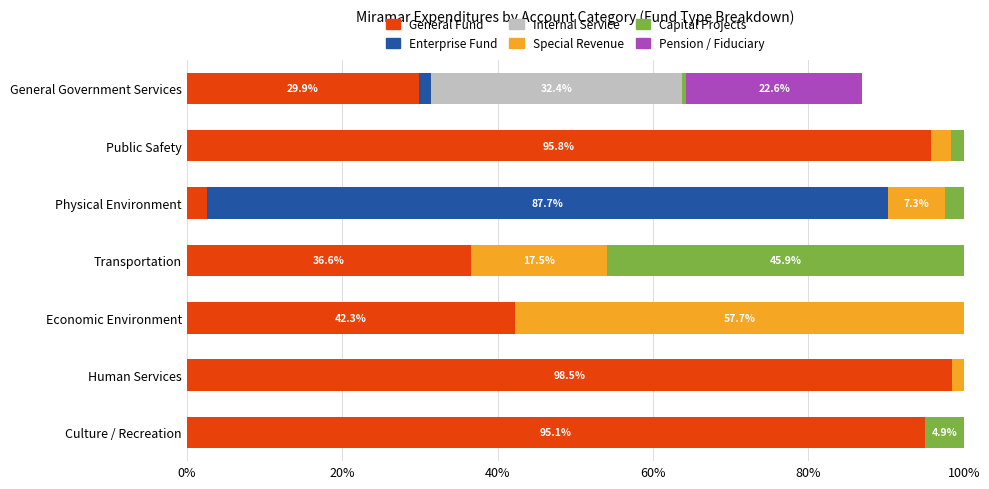

The value of General Fund at Economic Environment is 18.2. True or false?

False